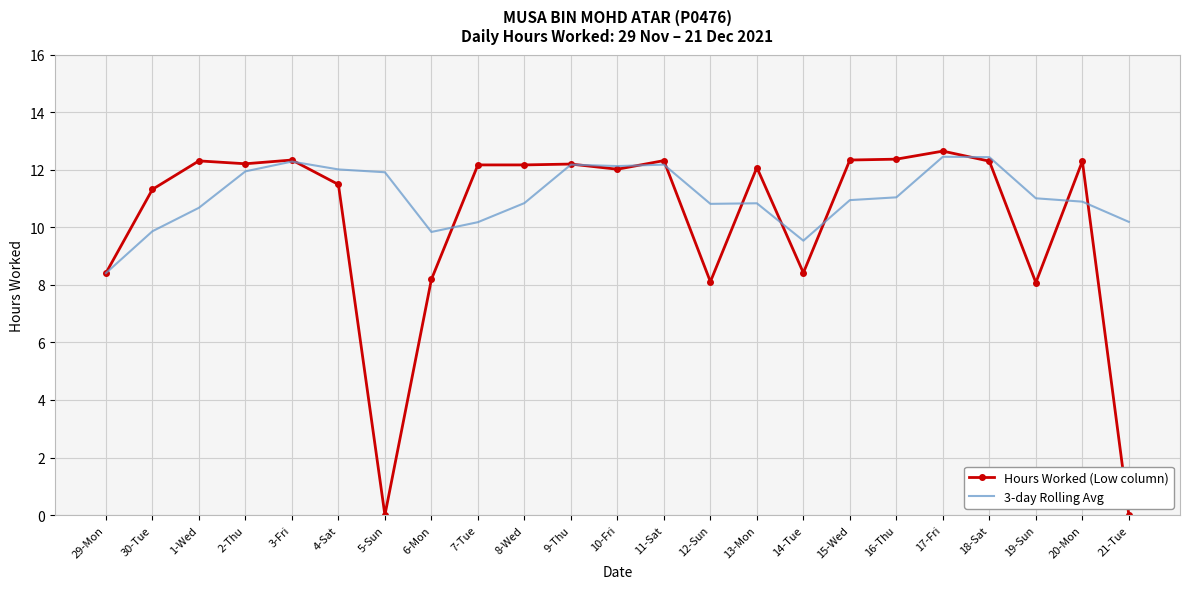

What position from the left is 13-Mon?

15